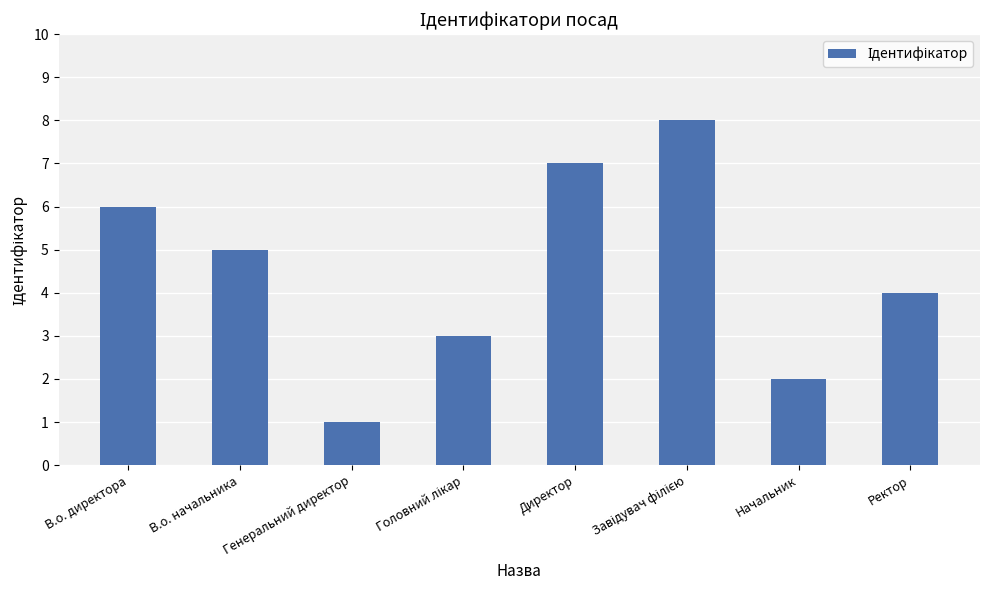

What position from the right is Начальник?

2